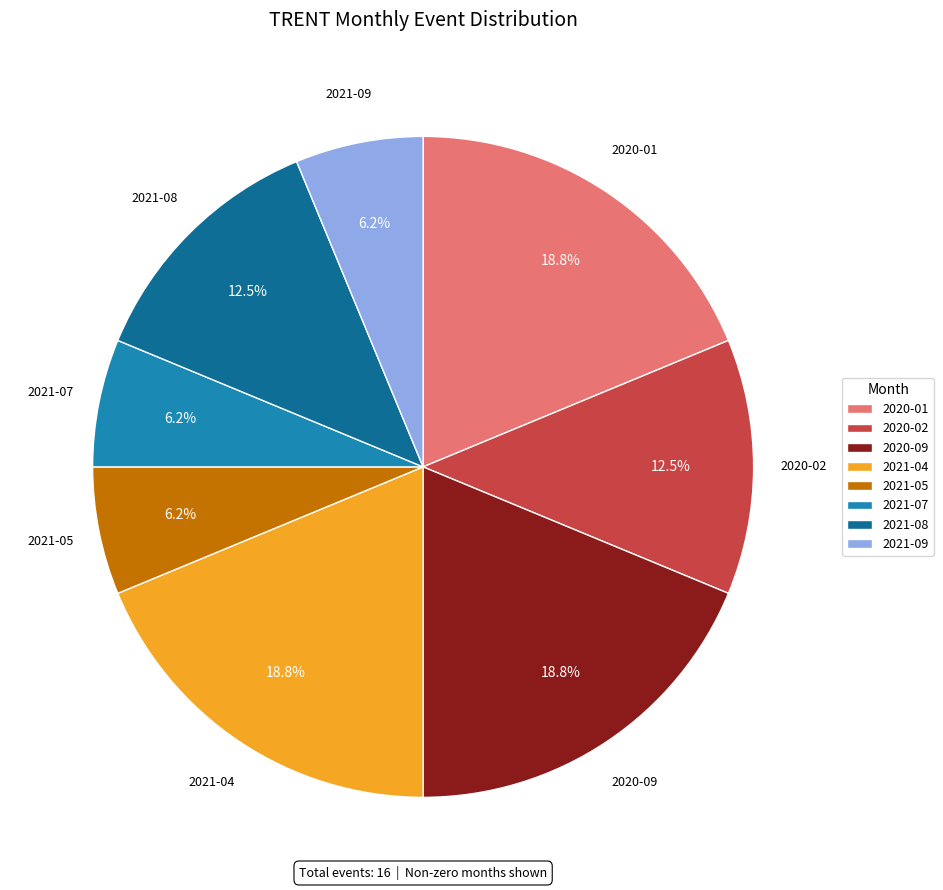

How much of the chart is everything except 2020-02?

87.5%